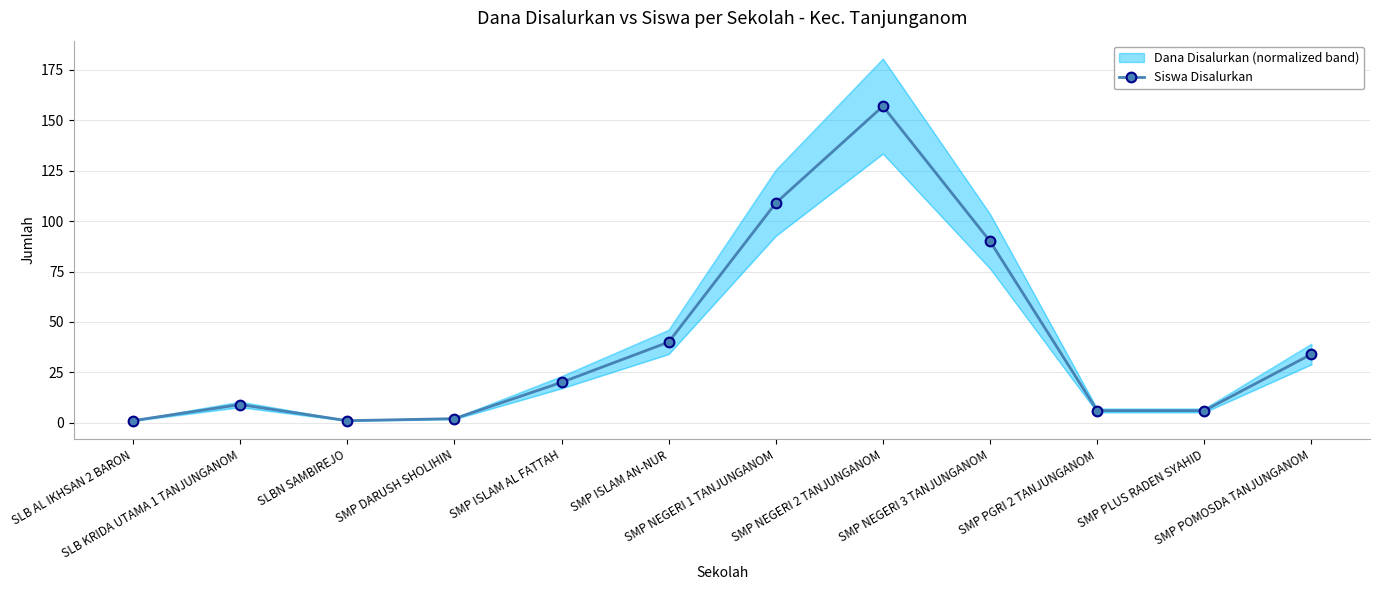

What is the difference between the maximum and minimum values?

156